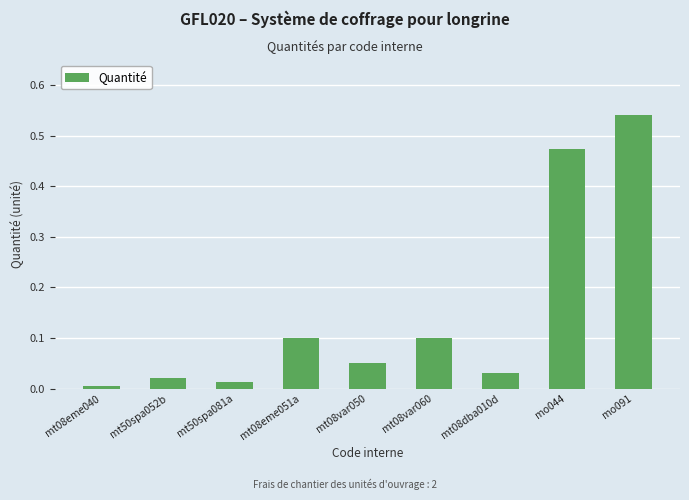

True or false: the data shows 0.0 at mt08dba010d.

True